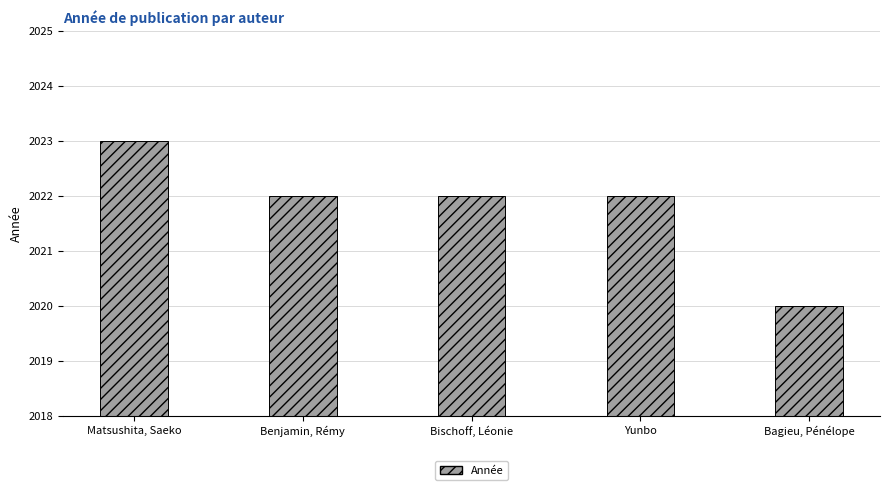

How many values are between 2022 and 2023?

4